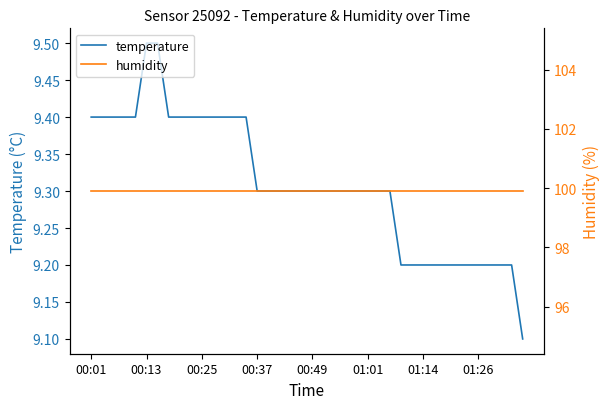

What are all the series names shown in the legend?

temperature, humidity